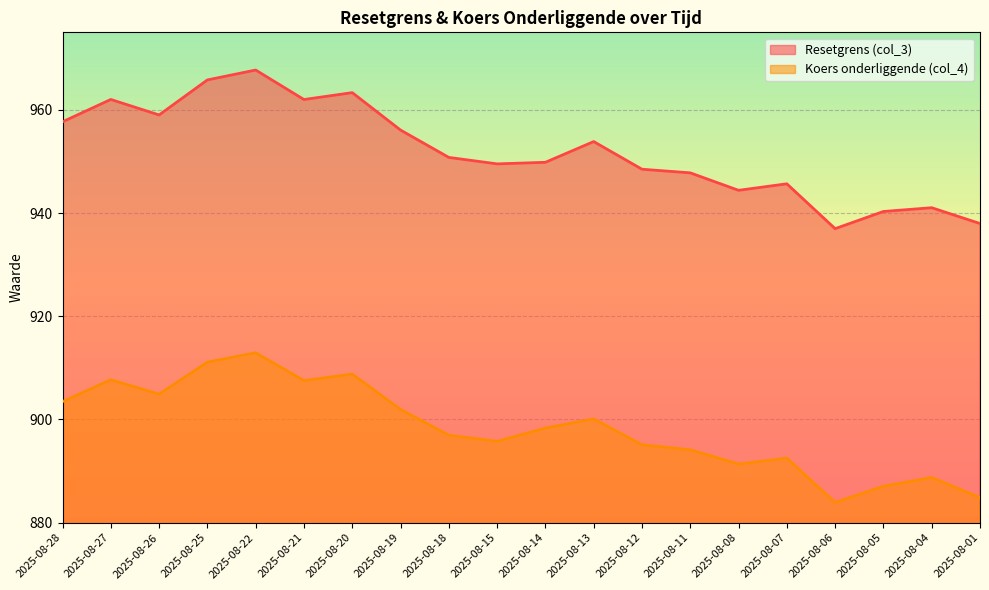

How many values in the Resetgrens (col_3) series are below 950?

10